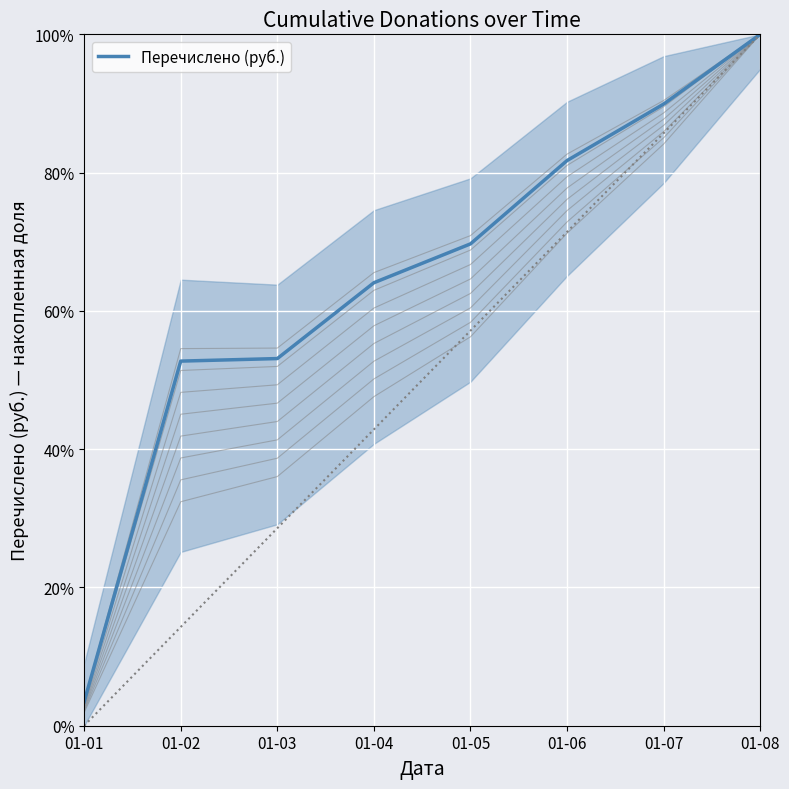

What is the sum of all values?

5.1